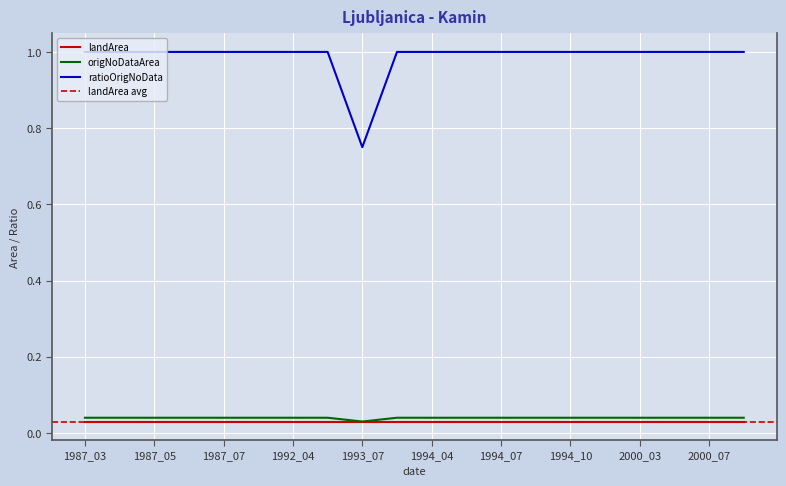

True or false: origNoDataArea has a value of 0.0 at 2000_06.

True